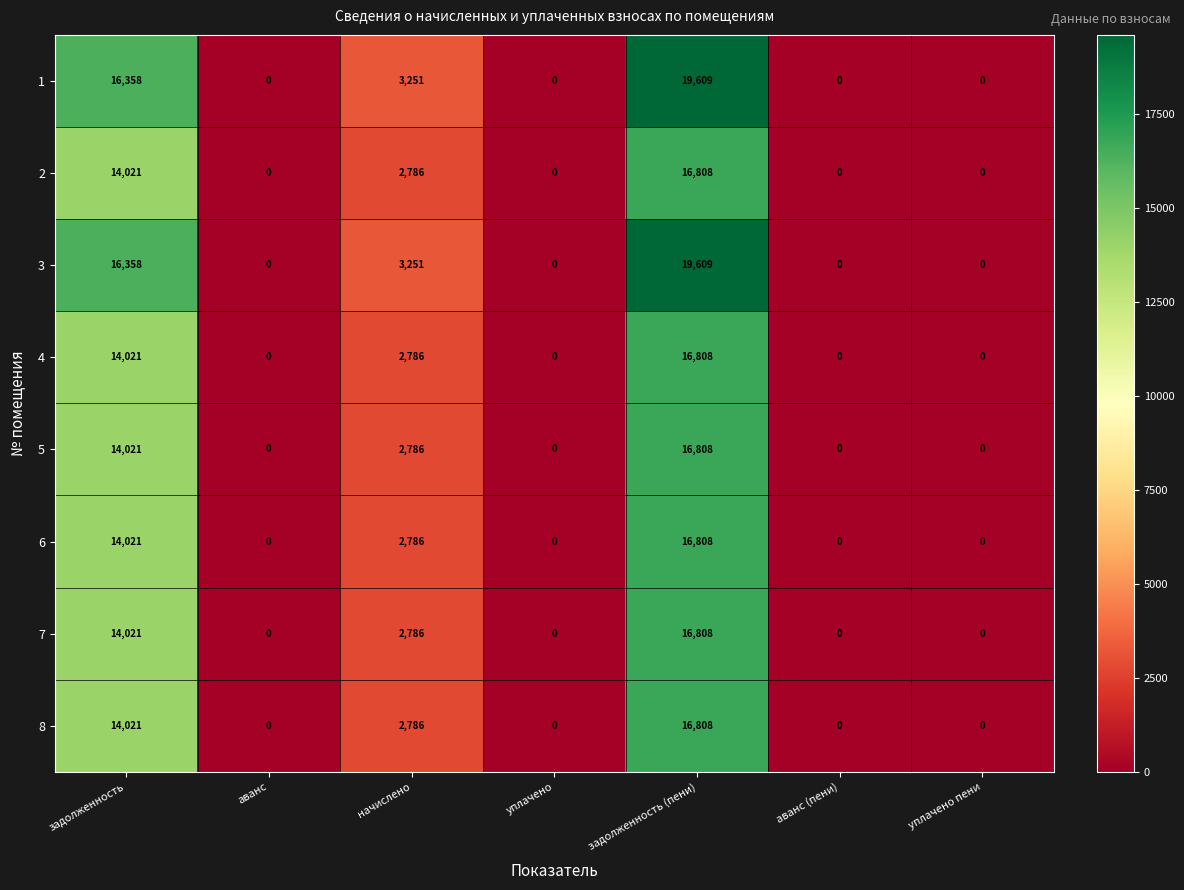

How many values in 6 are above zero?

3